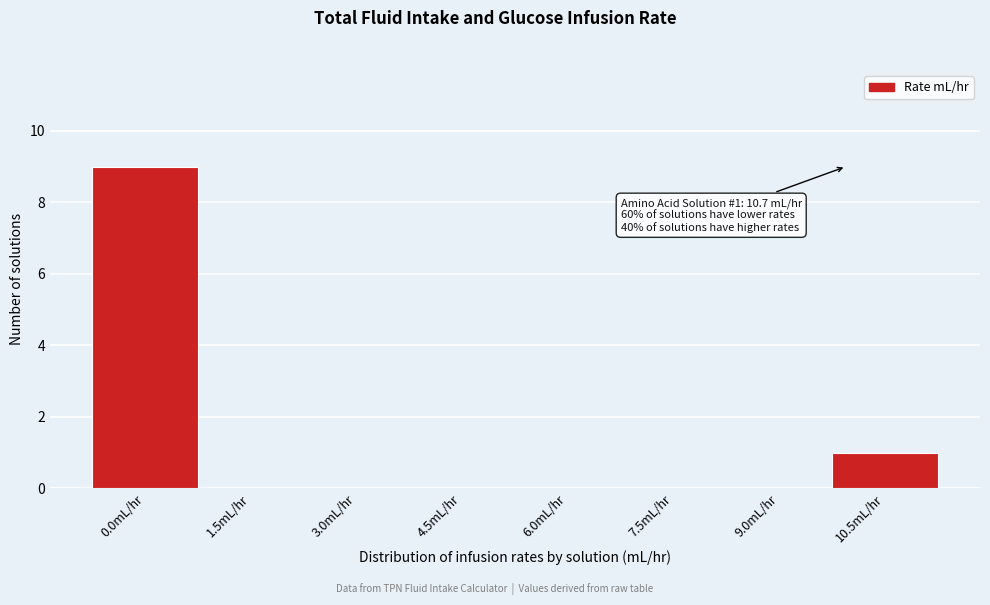

Reading left to right, extract all data points from this chart.

0.0mL/hr=9	1.5mL/hr=0	3.0mL/hr=0	4.5mL/hr=0	6.0mL/hr=0	7.5mL/hr=0	9.0mL/hr=0	10.5mL/hr=1